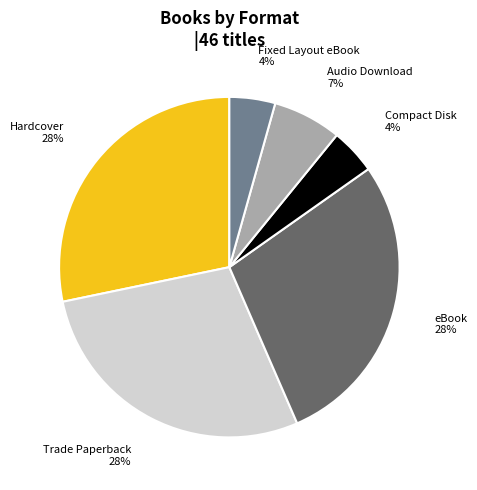

To the nearest percent, what is the average slice percentage?

17%